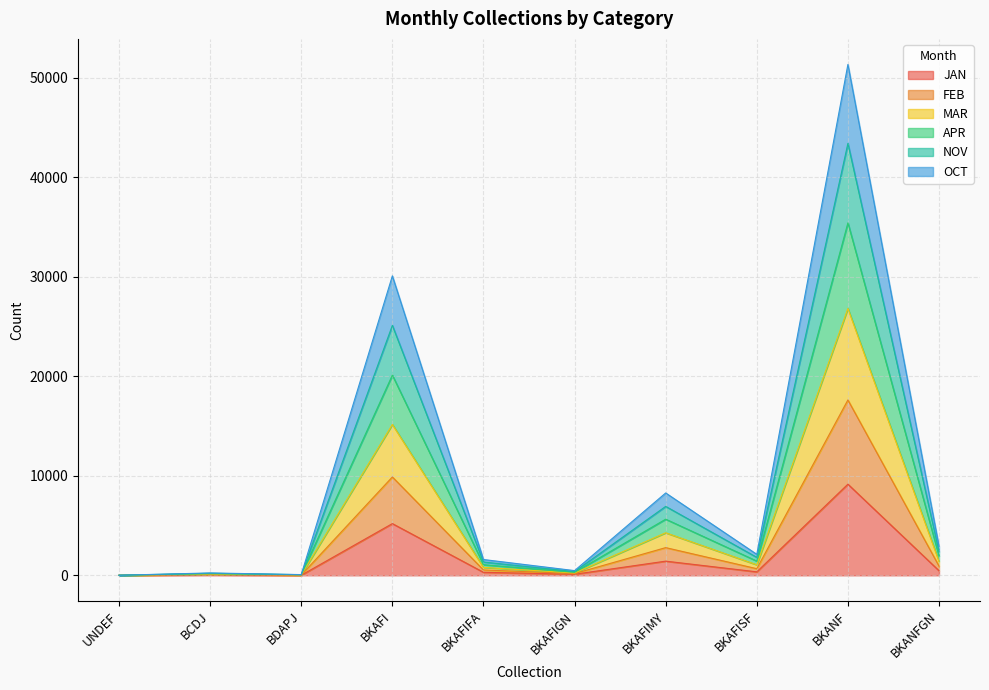

At which category is the sum across all series the highest?

BKANF